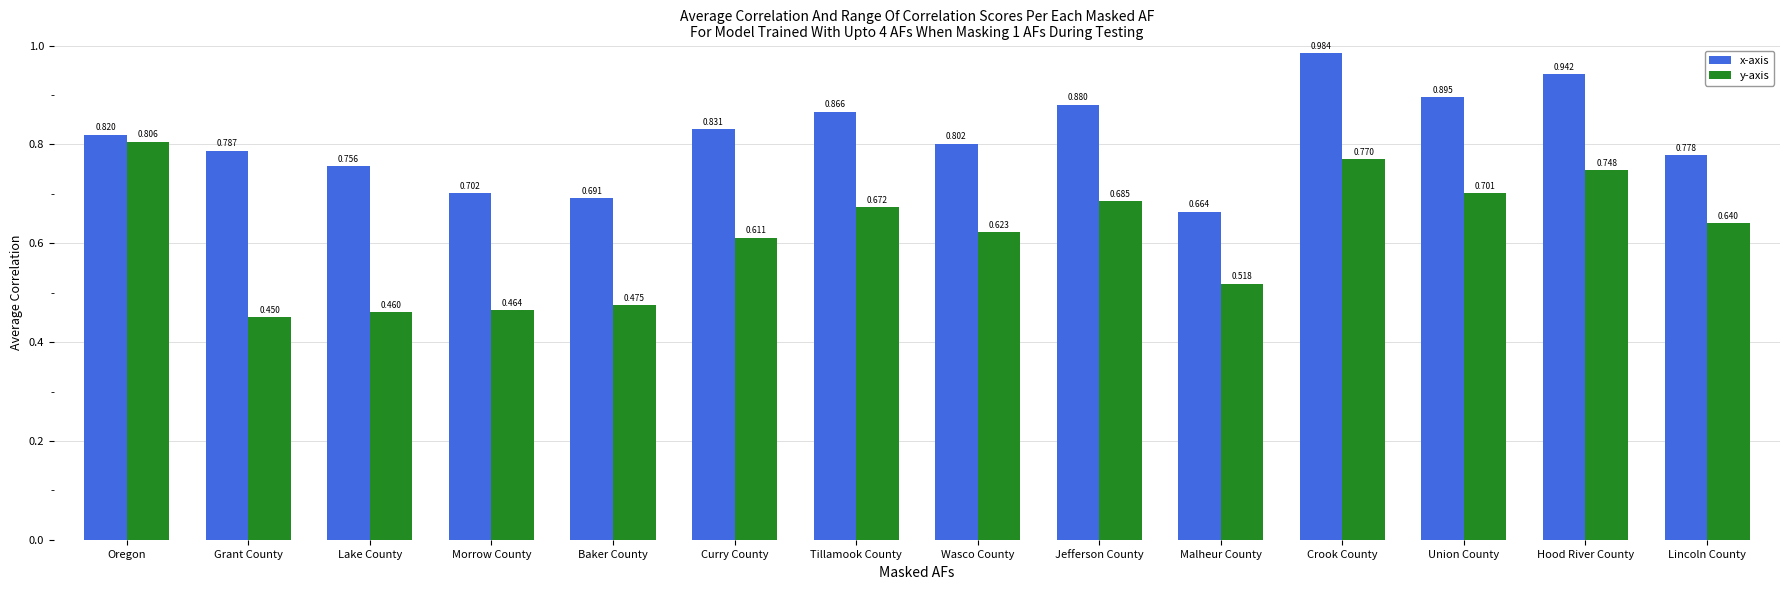

What is the label of the 14th bar from the left?

Lincoln County